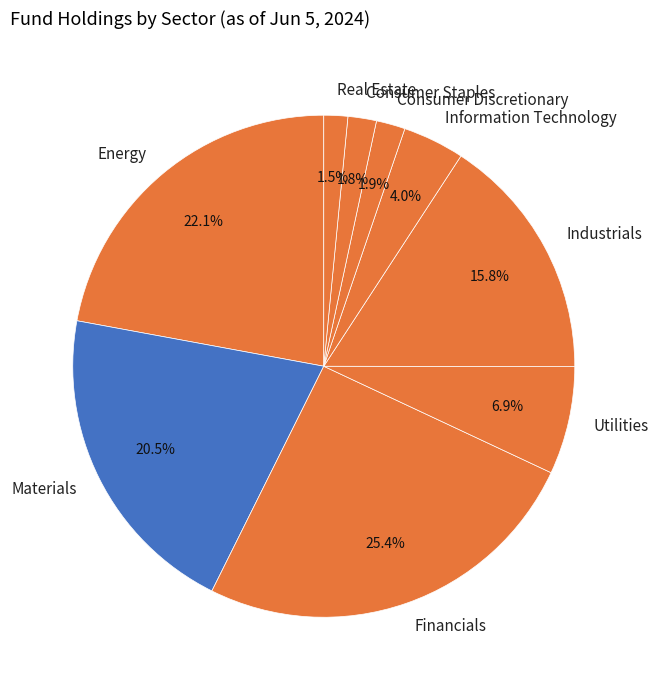

Approximately how many times larger is the value at Information Technology compared to Energy?

0.2